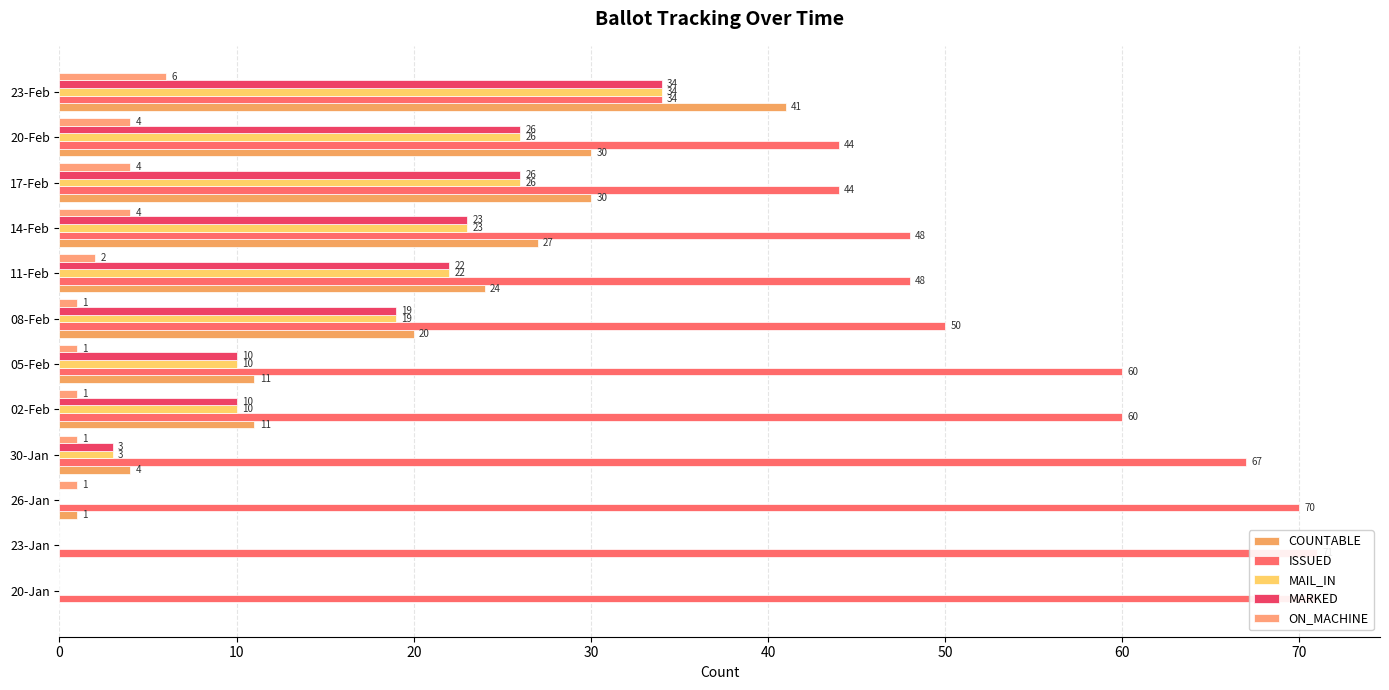

What is the label of the 5th bar from the right?

11-Feb